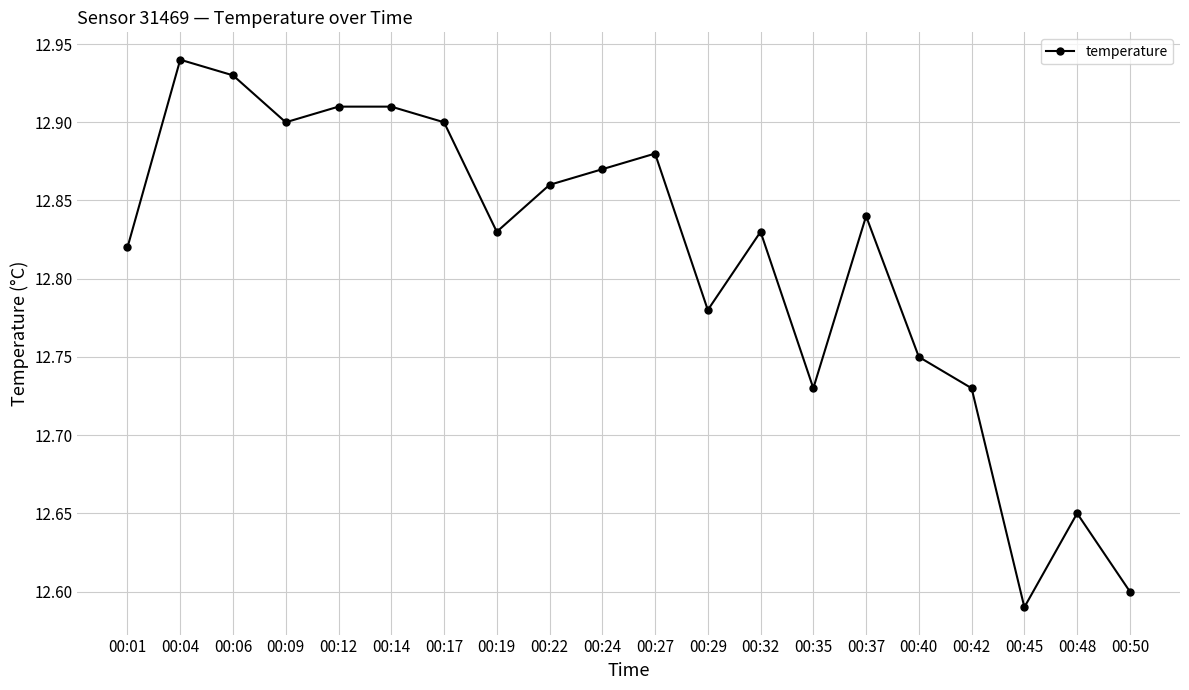

Does the chart have visible grid lines?

Yes